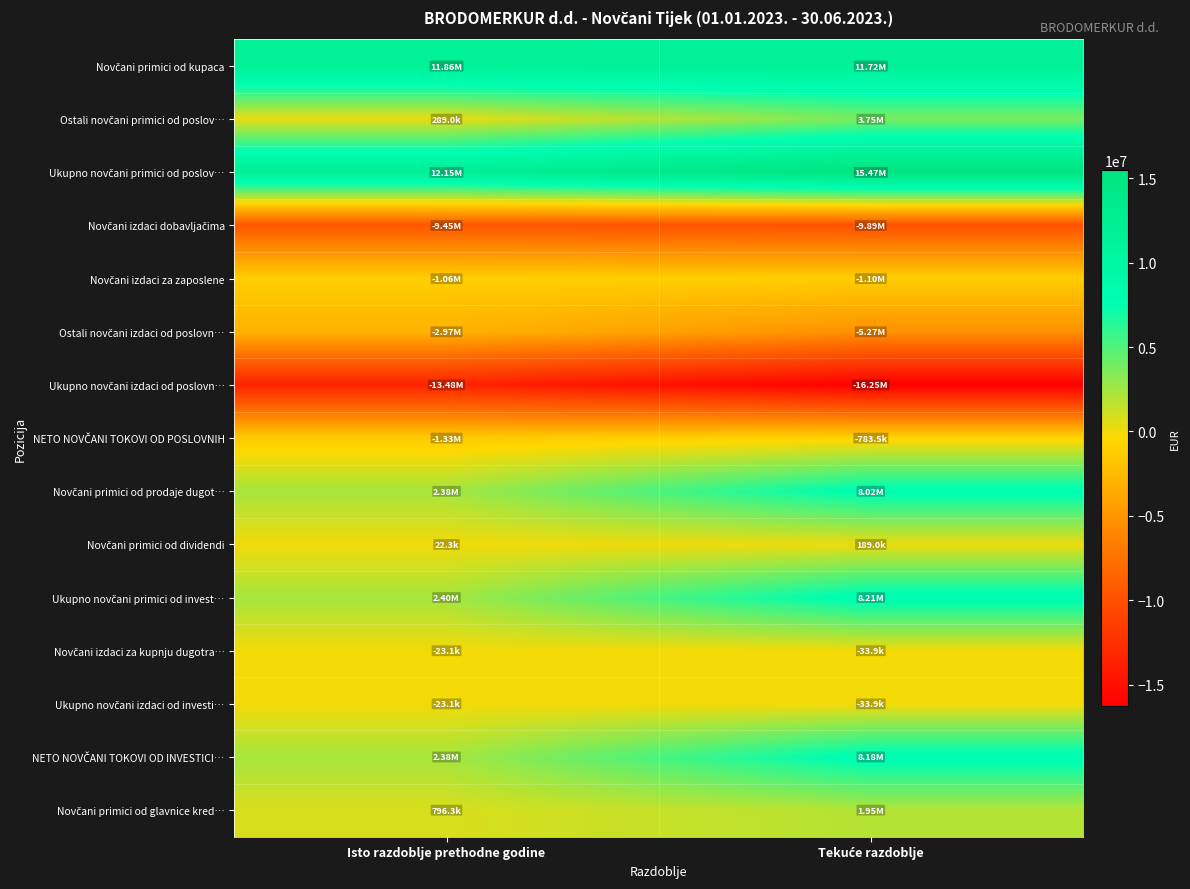

At Tekuće razdoblje, list the series in order from smallest to largest.

Ukupno novčani izdaci od poslovn…, Novčani izdaci dobavljačima, Ostali novčani izdaci od poslovn…, Novčani izdaci za zaposlene, NETO NOVČANI TOKOVI OD POSLOVNIH, Novčani izdaci za kupnju dugotra…, Ukupno novčani izdaci od investi…, Novčani primici od dividendi, Novčani primici od glavnice kred…, Ostali novčani primici od poslov…, Novčani primici od prodaje dugot…, NETO NOVČANI TOKOVI OD INVESTICI…, Ukupno novčani primici od invest…, Novčani primici od kupaca, Ukupno novčani primici od poslov…